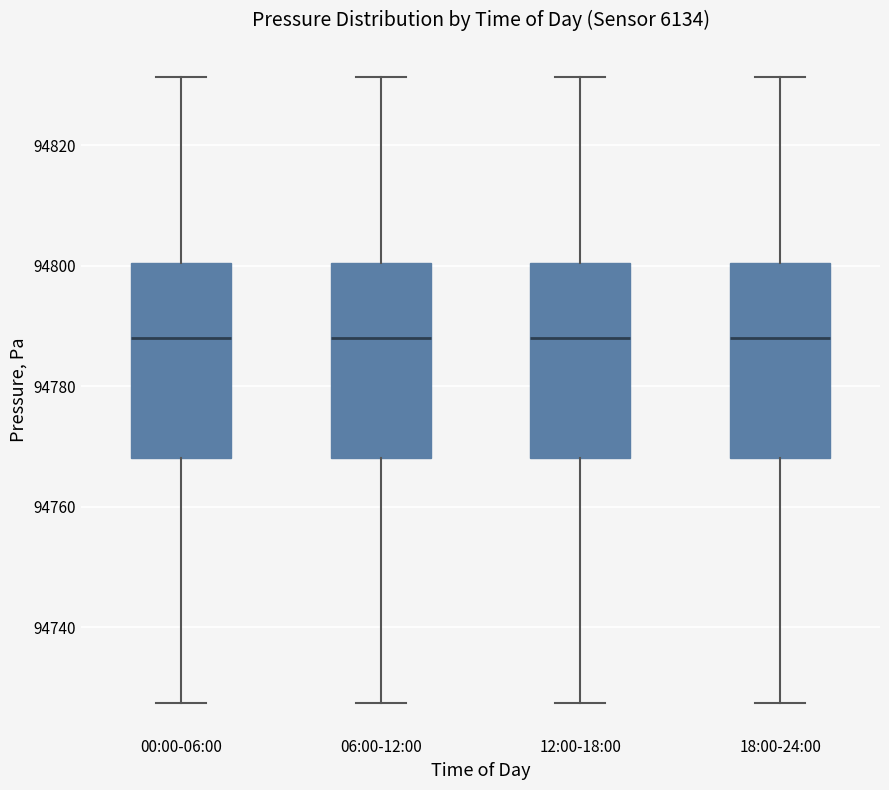

Reading left to right, read every box against the y-axis: the position of its median line, the range the box covers, and the ends of its whiskers. The values are not printed on the chart, so give them approximately, as read against the axis.

00:00-06:00: median 94788, box 94768 to 94800, whiskers 94728 to 94832
06:00-12:00: median 94788, box 94768 to 94800, whiskers 94728 to 94832
12:00-18:00: median 94788, box 94768 to 94800, whiskers 94728 to 94832
18:00-24:00: median 94788, box 94768 to 94800, whiskers 94728 to 94832